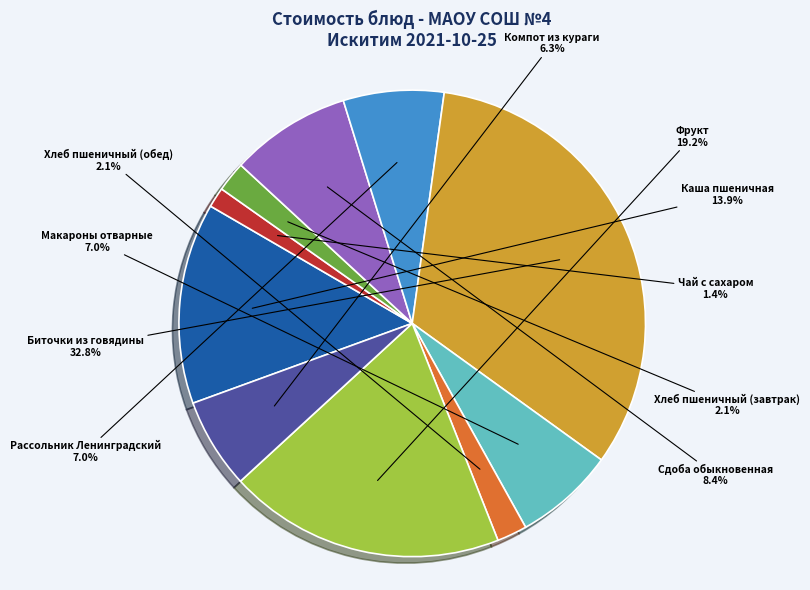

Which category has the smallest portion of the pie?

Чай с сахаром